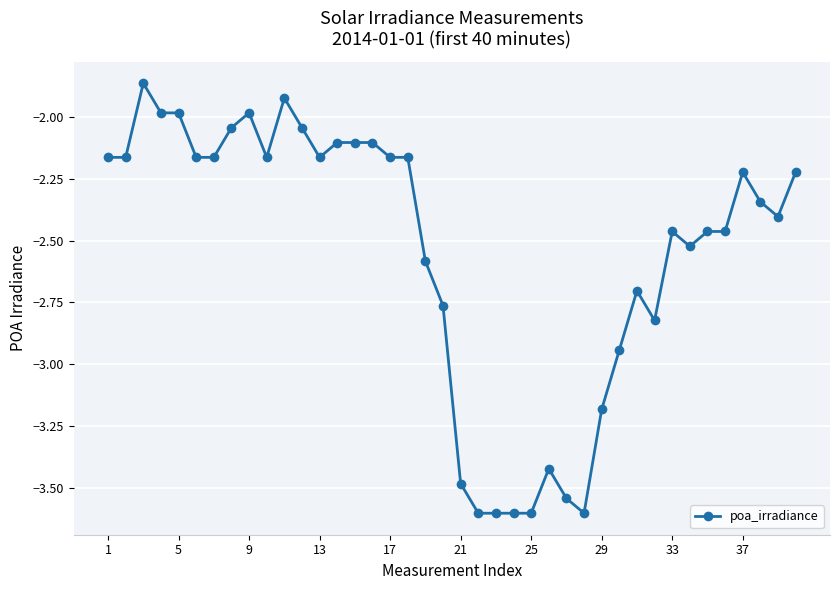

True or false: the data has more than 2 interior local peaks.

True